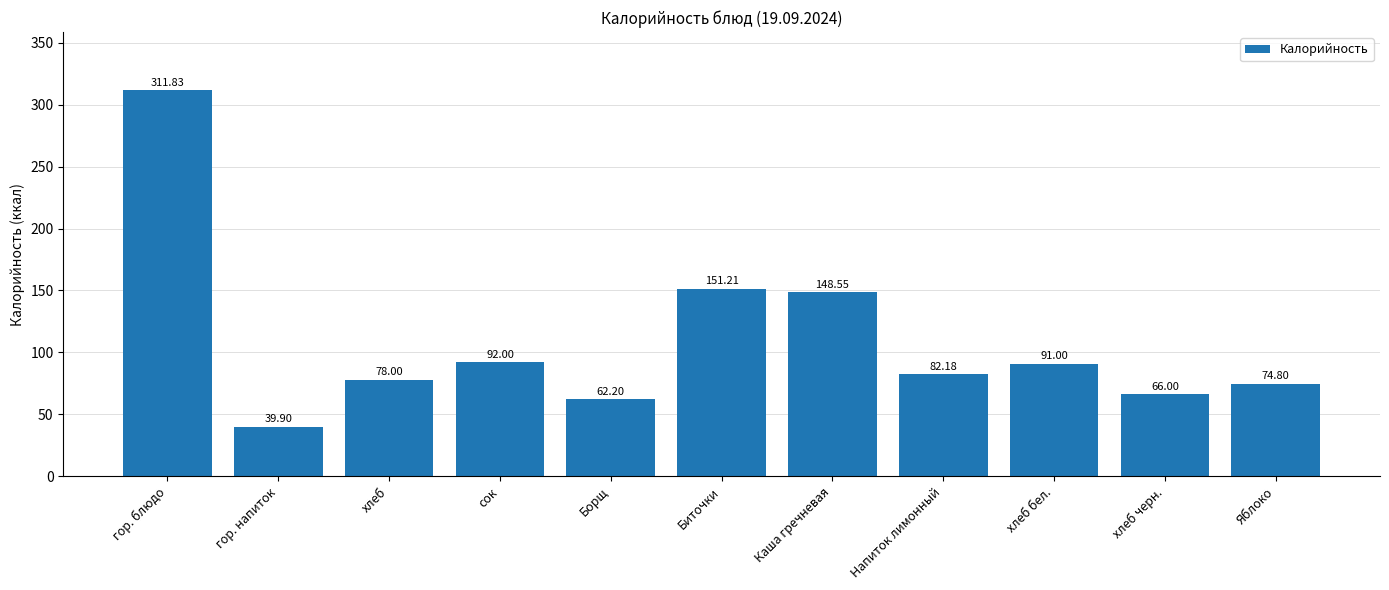

How many values are below 82?

5